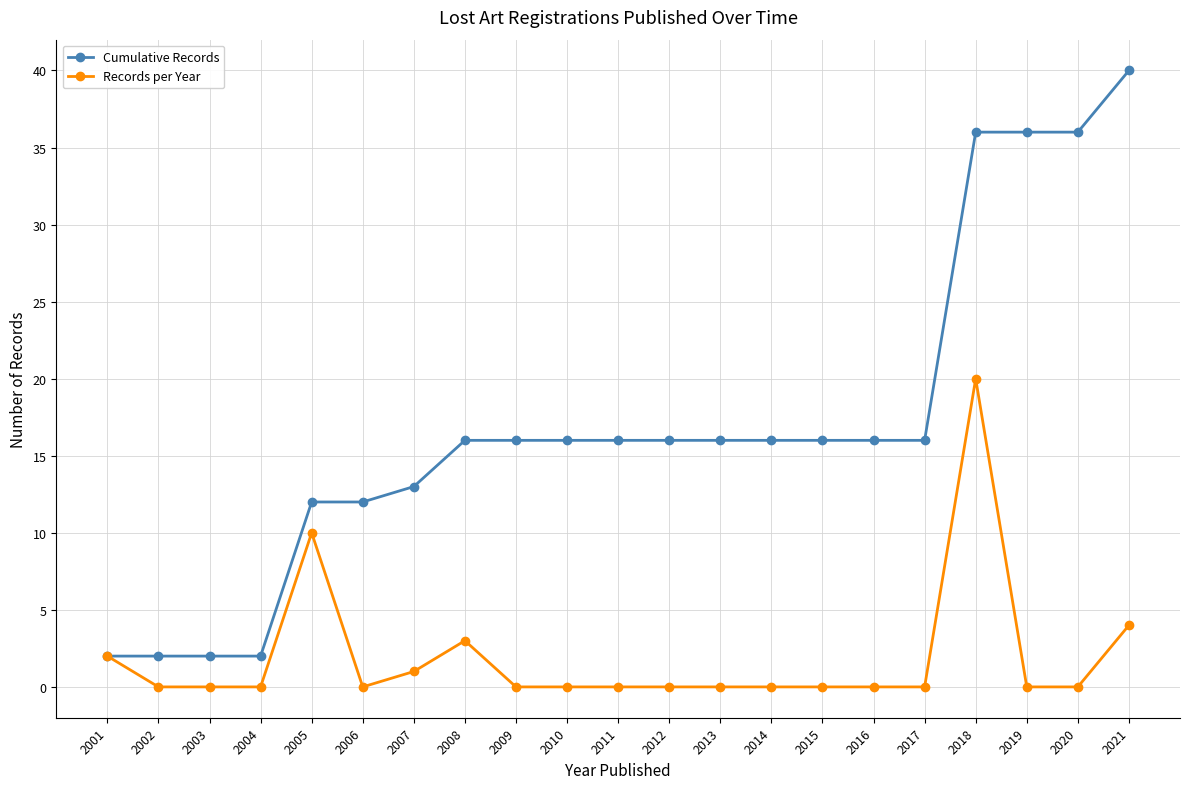

True or false: Records per Year has more than 2 points higher than both neighbors.

True